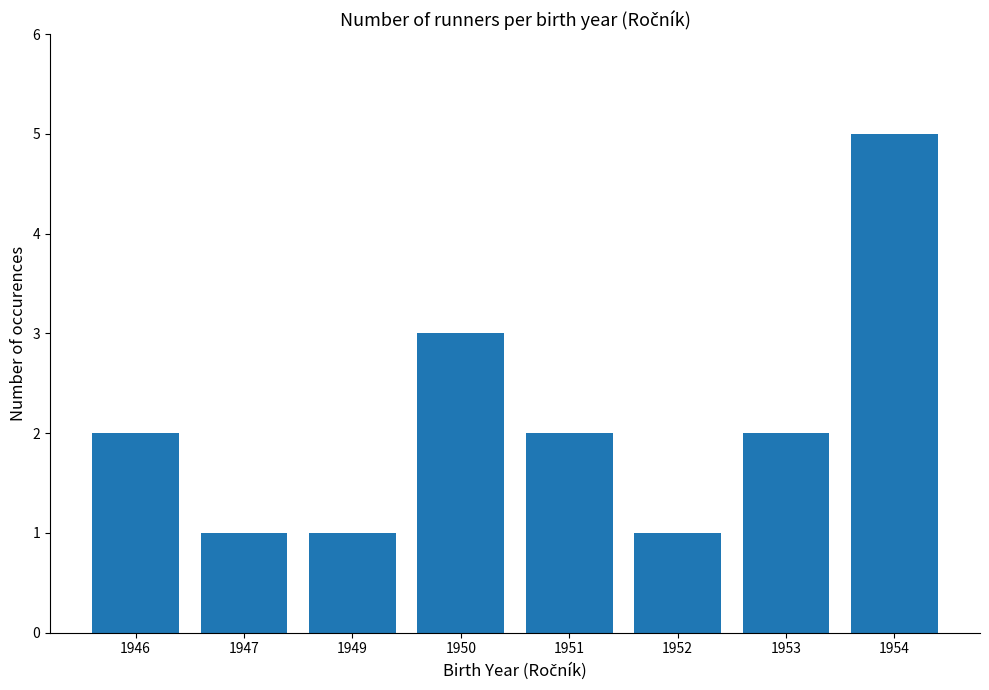

The chart shows a value of 2 at 1951. True or false?

True